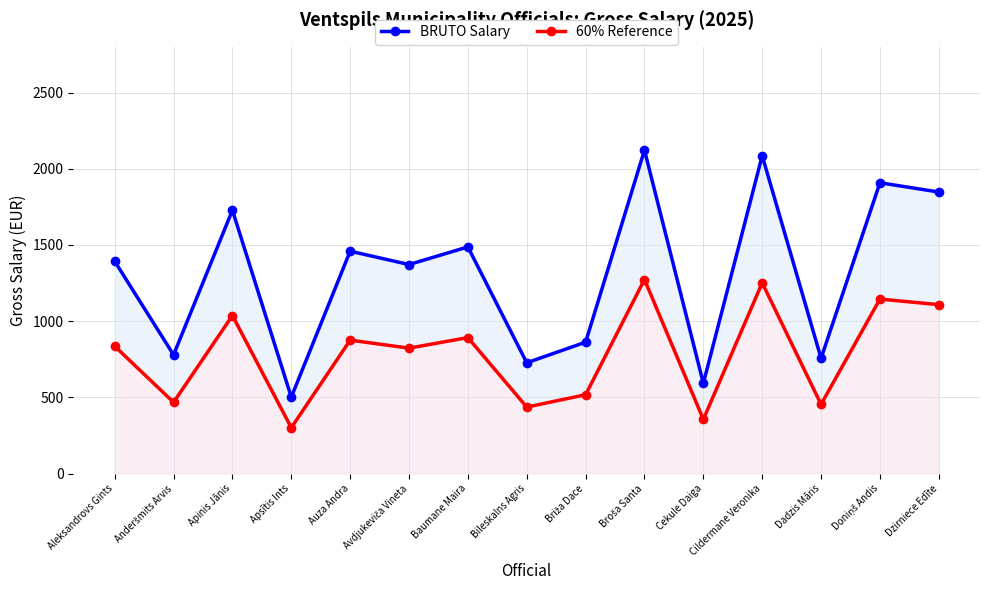

At which category is the sum across all series the highest?

Broša Santa